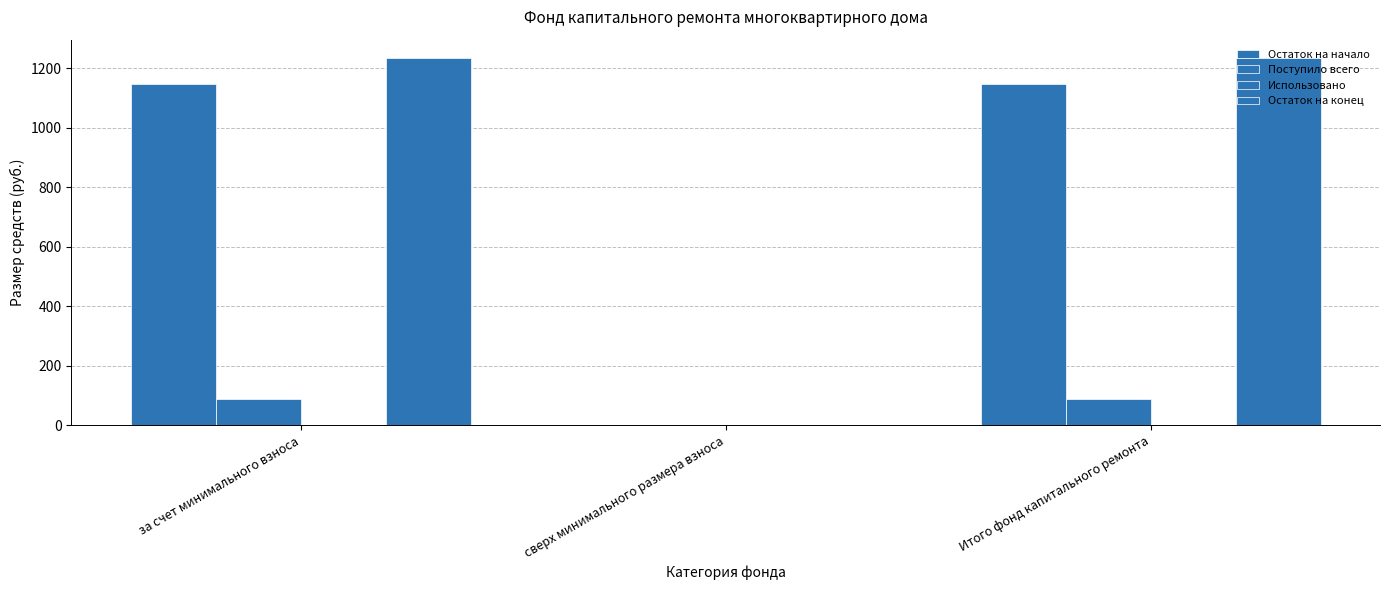

Are the bars grouped side by side (vs. stacked)?

Yes